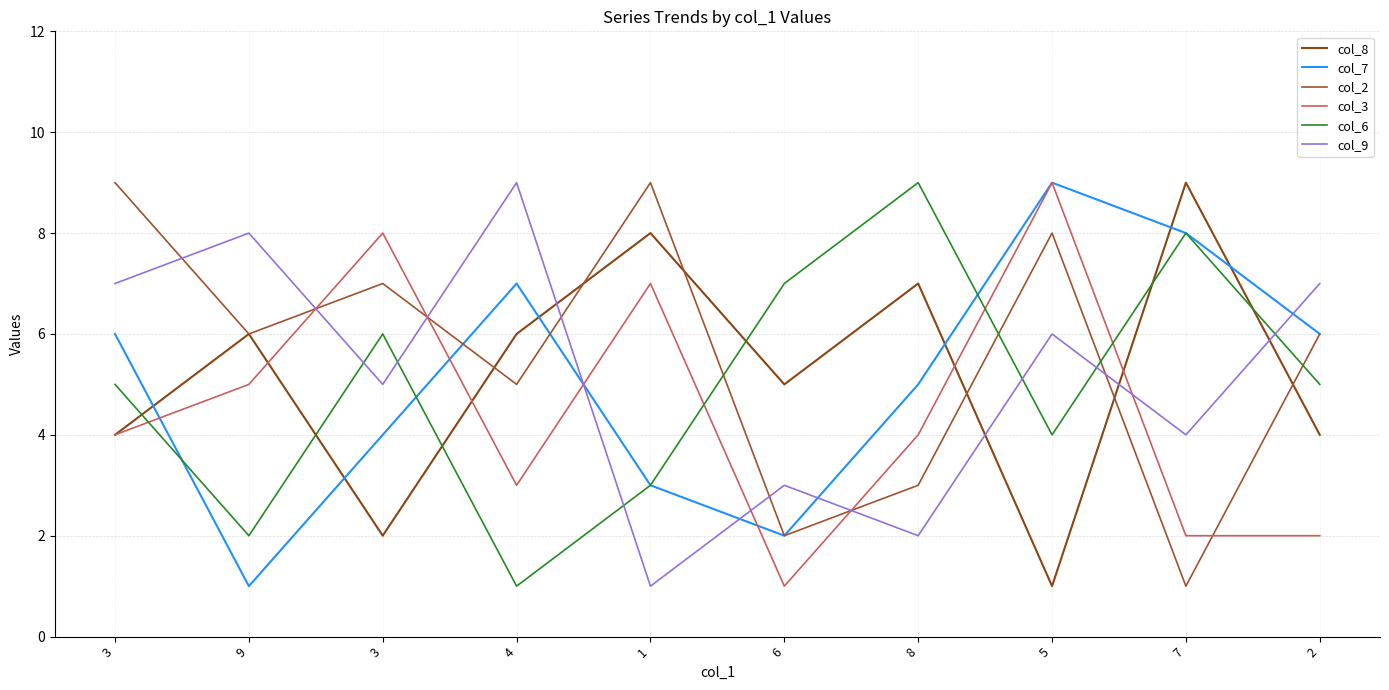

Which category has the lowest value in the col_3 series?

6